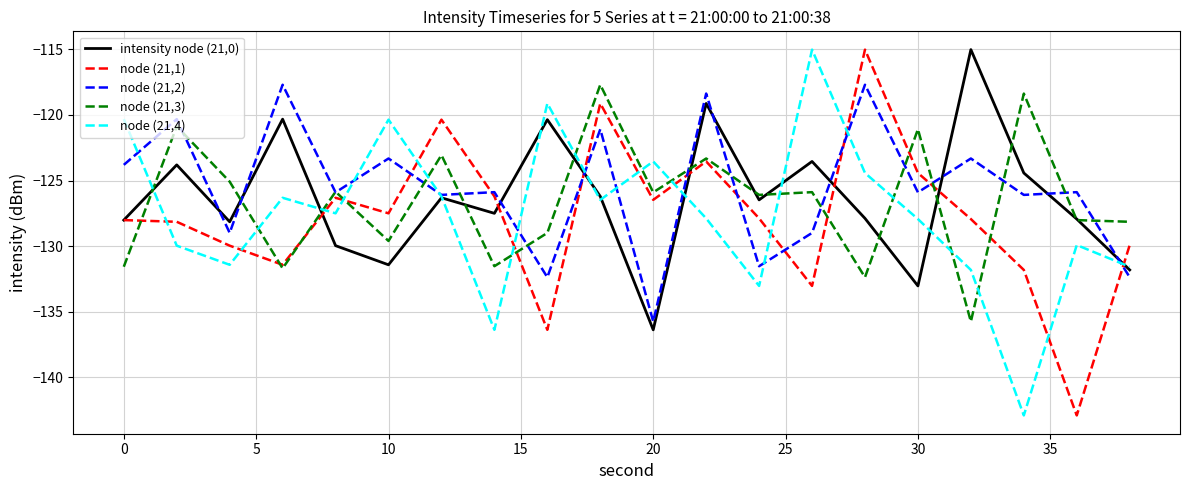

How many intersections are there between node (21,3) and node (21,4)?

13